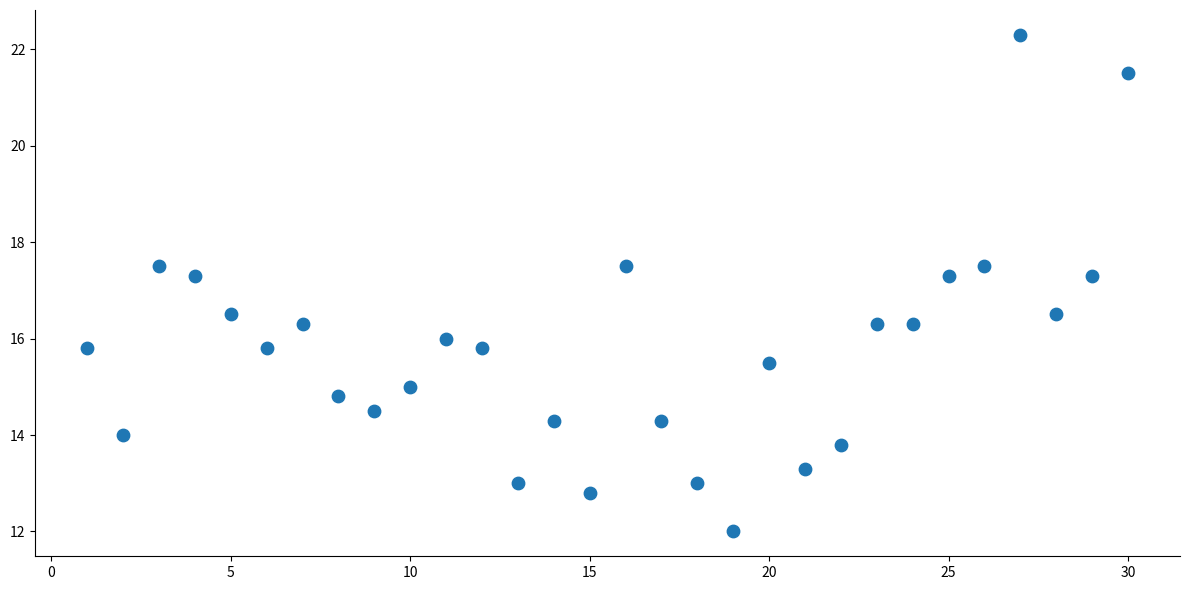

What is the range of X values (max minus min)?

29.0